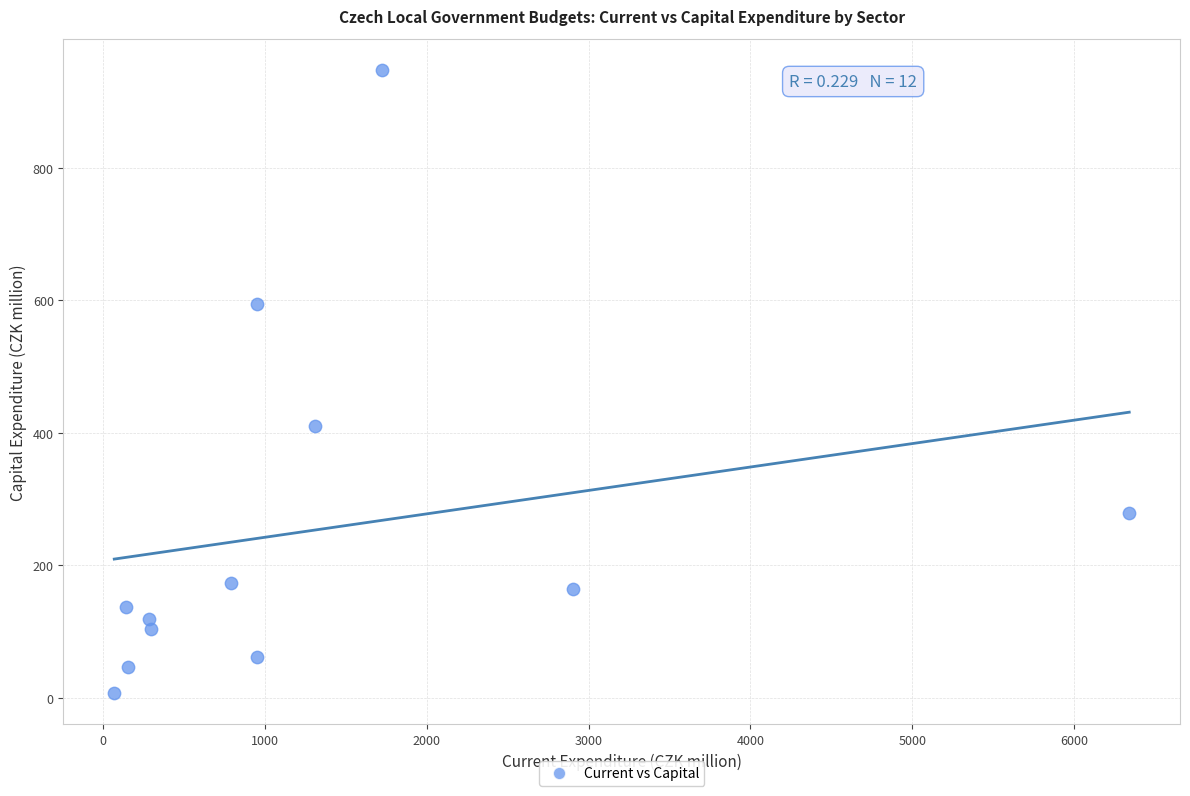

What is the average Y value?

253.9